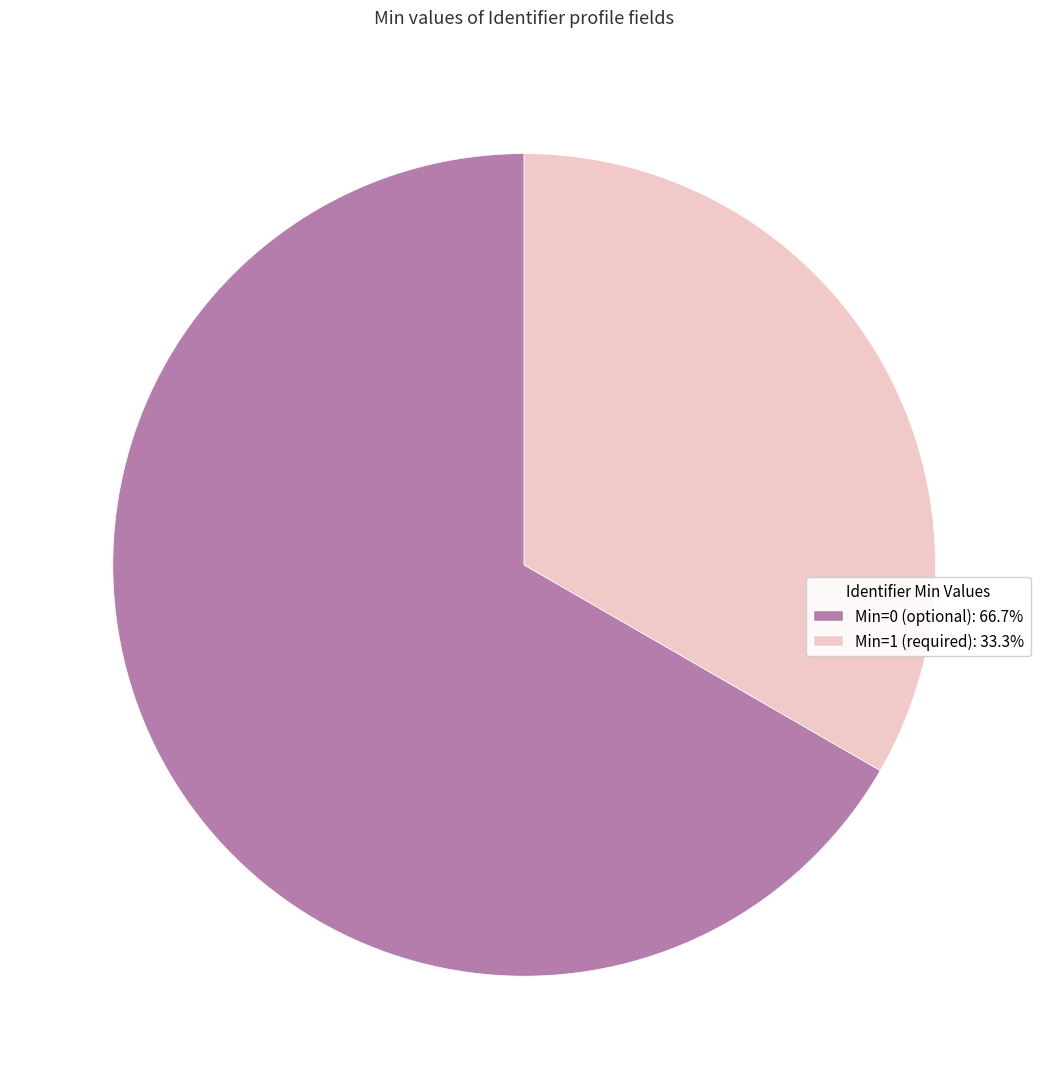

Is there any slice that represents more than half of the pie?

Yes